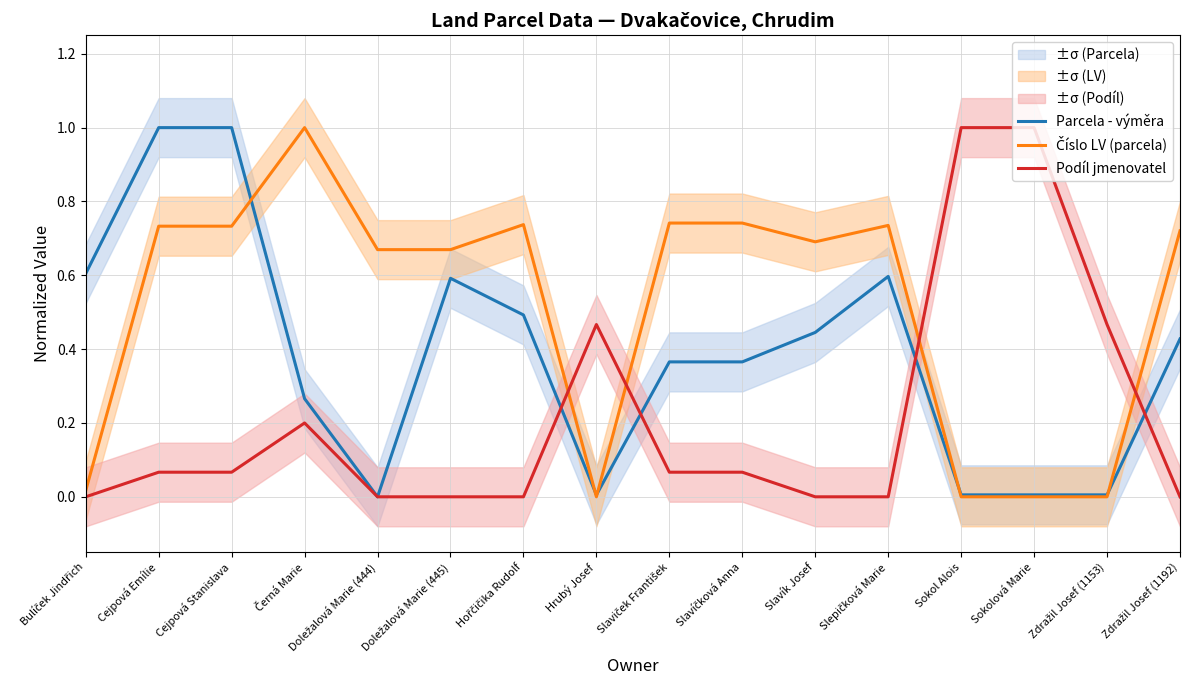

Between Cejpová Stanislava and Doležalová Marie (444), which series saw the biggest shift?

Parcela - výměra